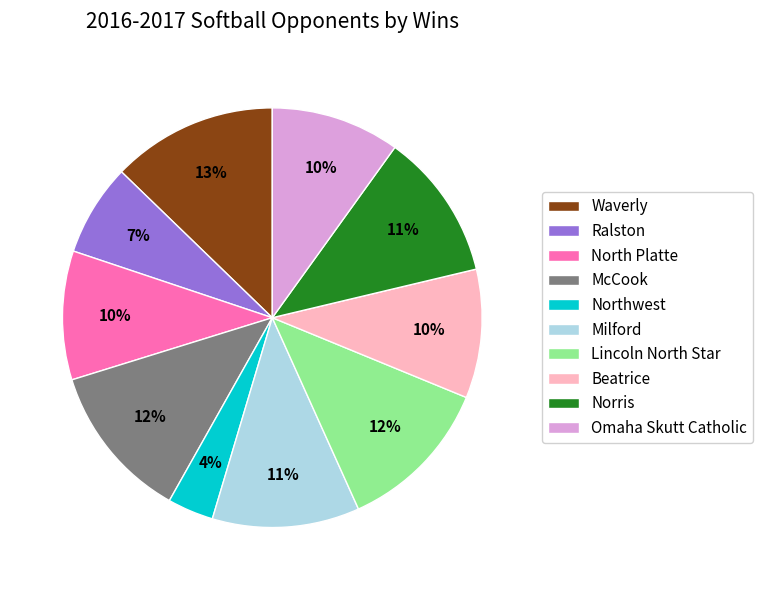

Is Northwest the majority of the pie?

No